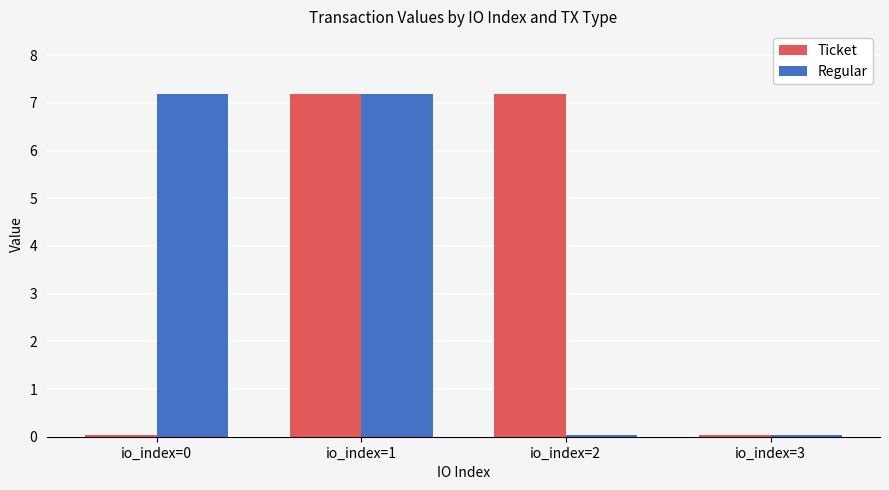

Where does the Ticket series first go above 7?

io_index=1